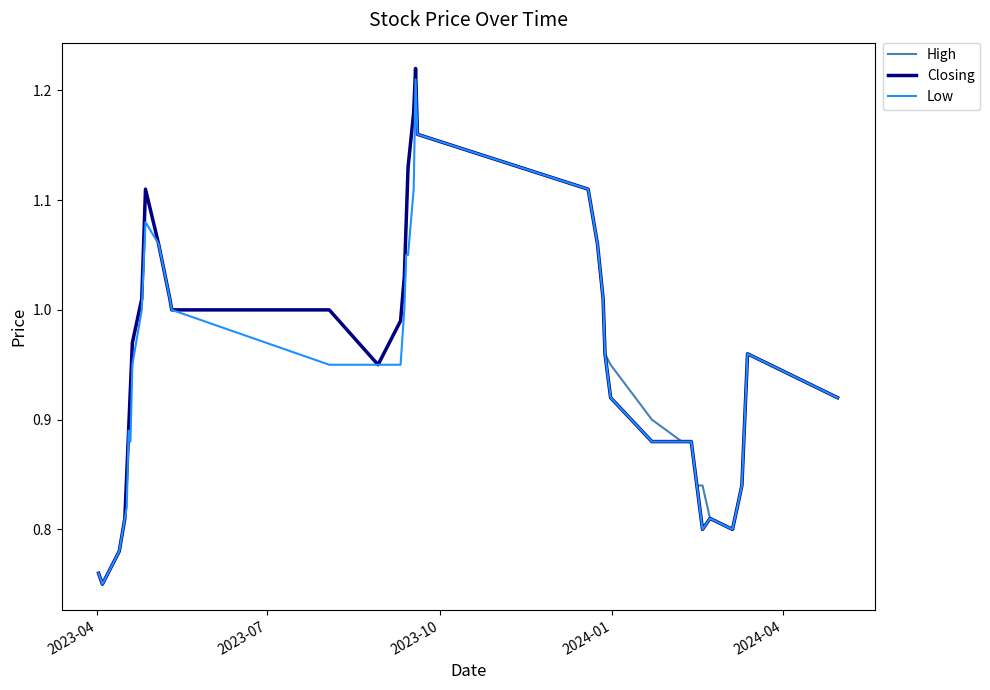

What are all the series names shown in the legend?

High, Closing, Low